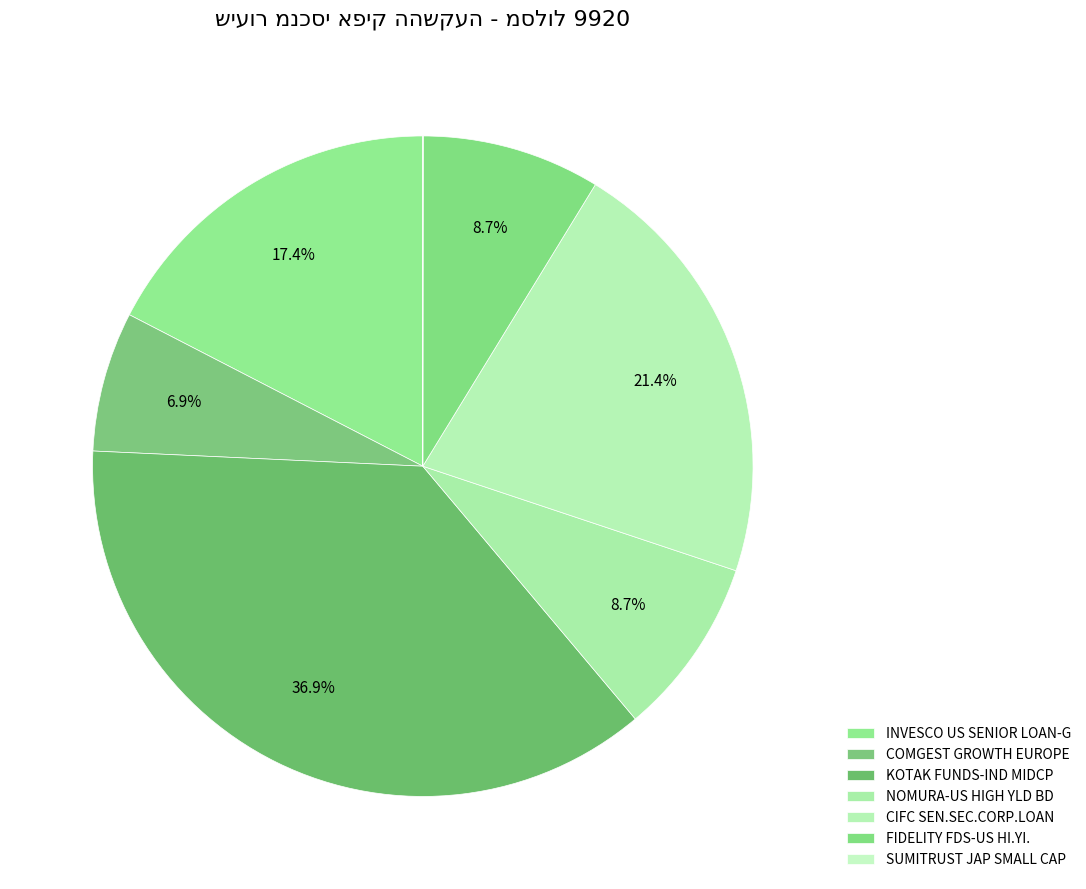

Count the number of slices in the pie.

7